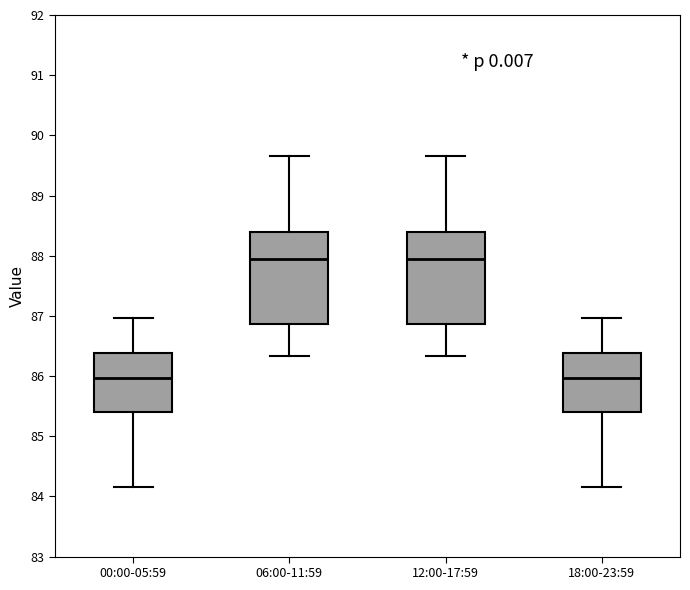

Reading left to right, transcribe this box plot: for each box, give where its median line is, the range the box spans, and where its two whiskers end, as read against the y-axis. The values are not printed on the chart, so give them approximately, as read against the axis.

00:00-05:59: median 86.0, box 85.4 to 86.4, whiskers 84.2 to 87.0
06:00-11:59: median 88.0, box 86.9 to 88.4, whiskers 86.3 to 89.7
12:00-17:59: median 88.0, box 86.9 to 88.4, whiskers 86.3 to 89.7
18:00-23:59: median 86.0, box 85.4 to 86.4, whiskers 84.2 to 87.0